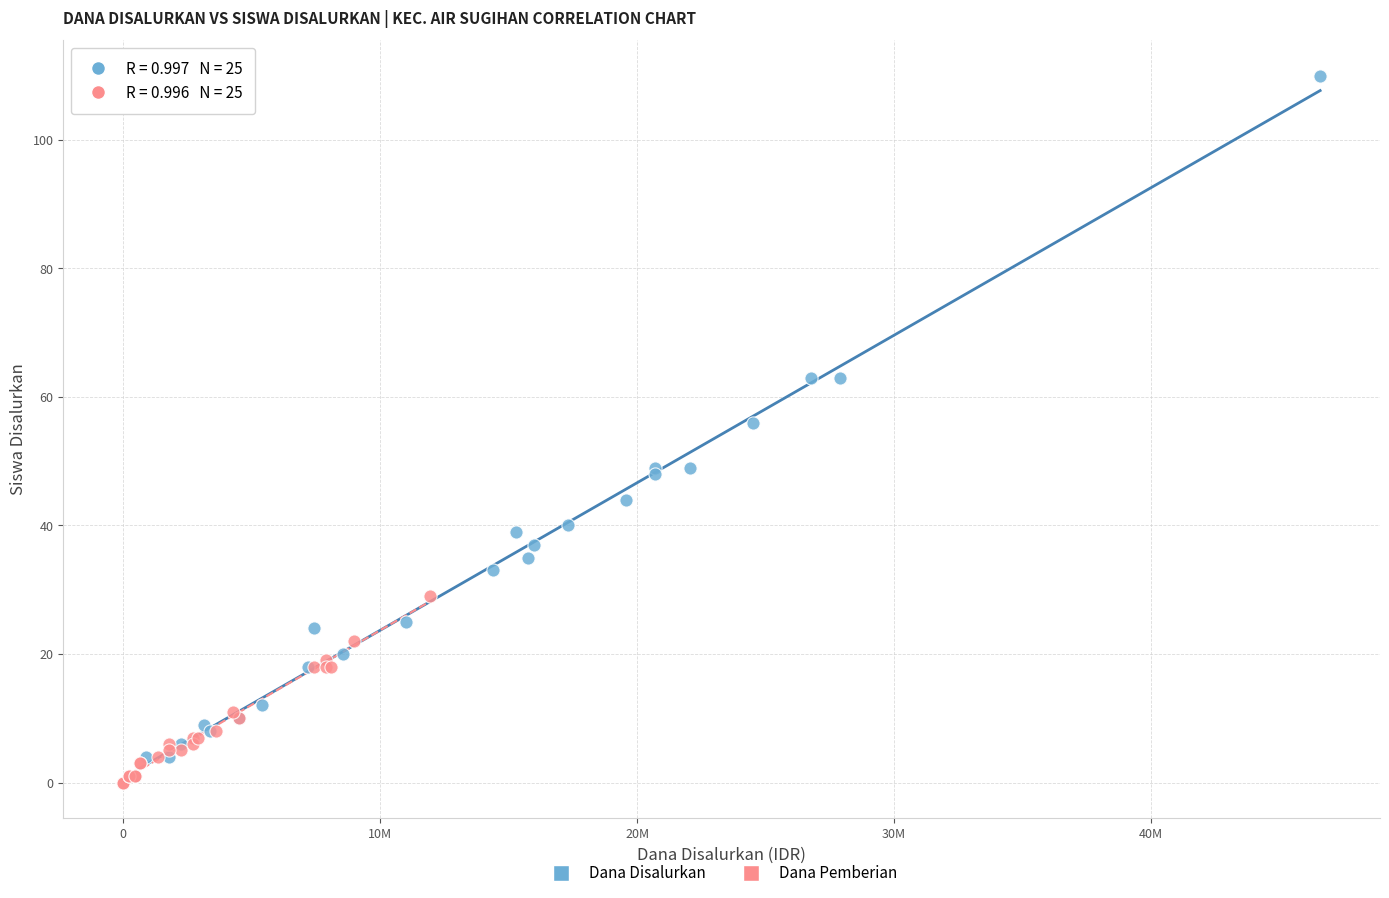

What are all the series names shown in the legend?

Dana Disalurkan, Dana Pemberian